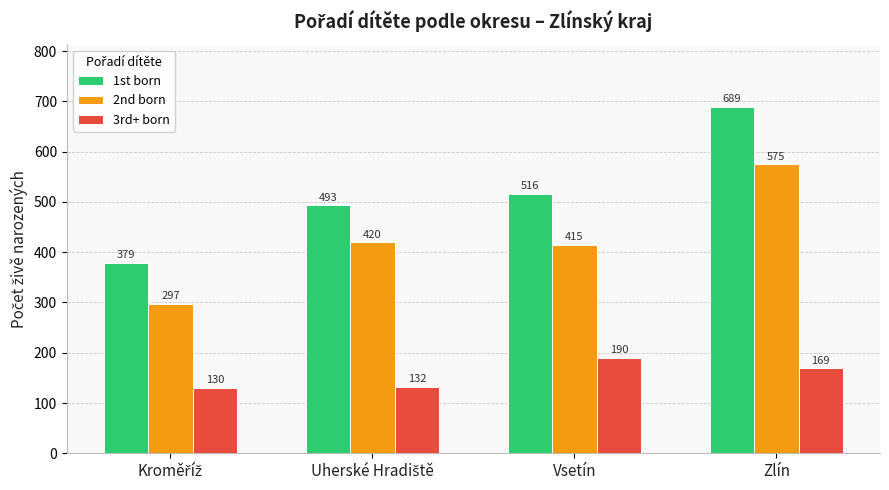

At which label does 3rd+ born first exceed 169?

Vsetín